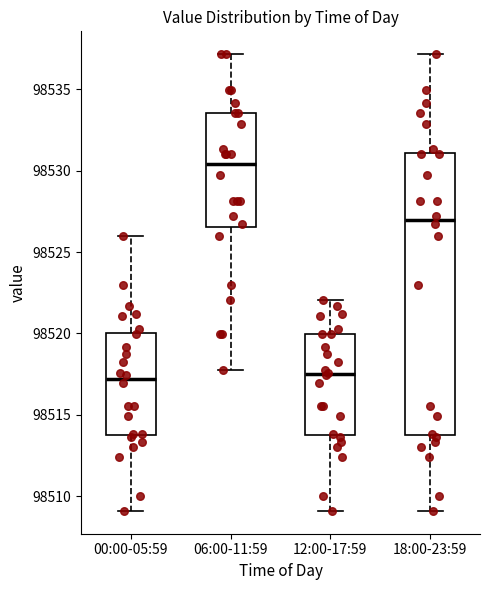

Comparing the boxes themselves (not the whiskers), which one is the tallest?

18:00-23:59